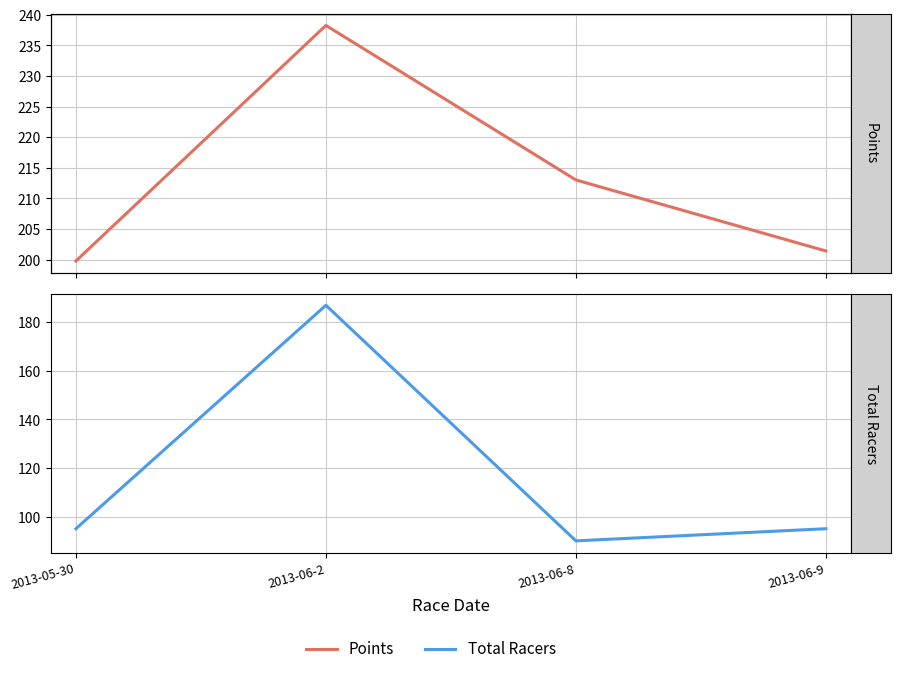

True or false: Total Racers and Points intersect in this chart.

False